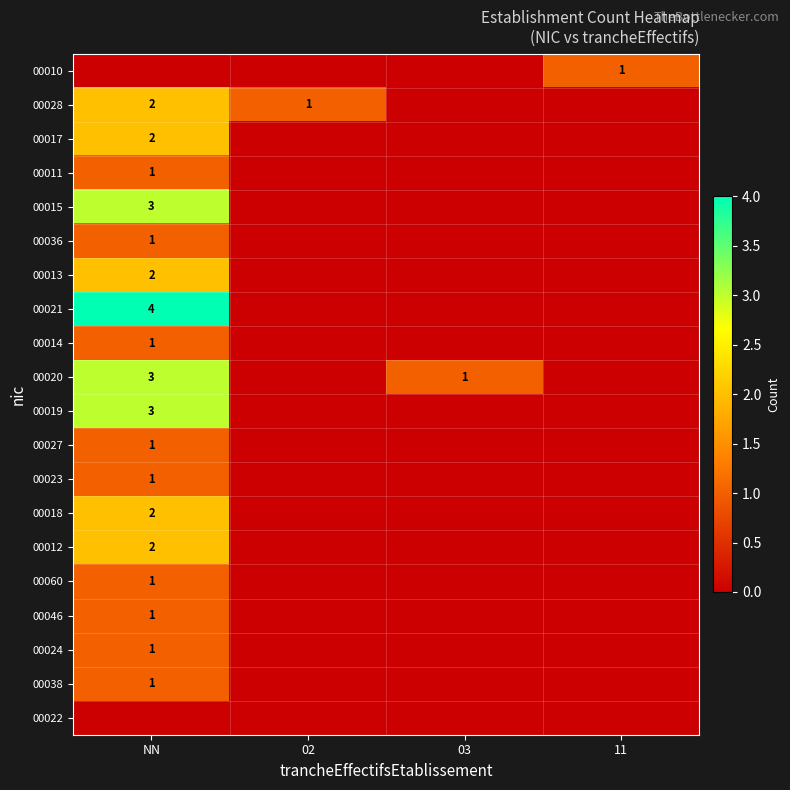

The 00010 series shows 1 at 11. True or false?

True